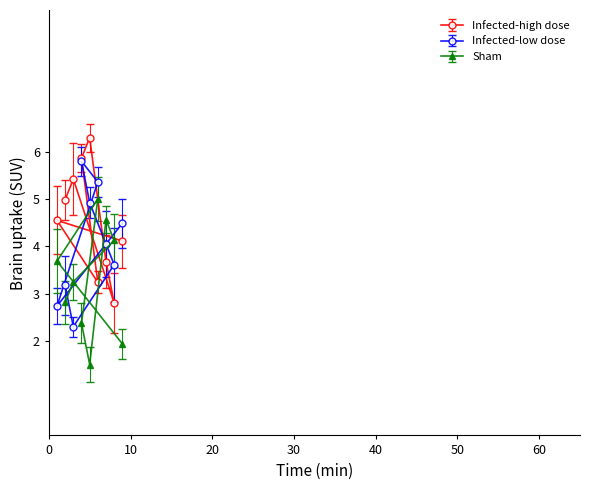

What are all the series names shown in the legend?

Infected-high dose, Infected-low dose, Sham